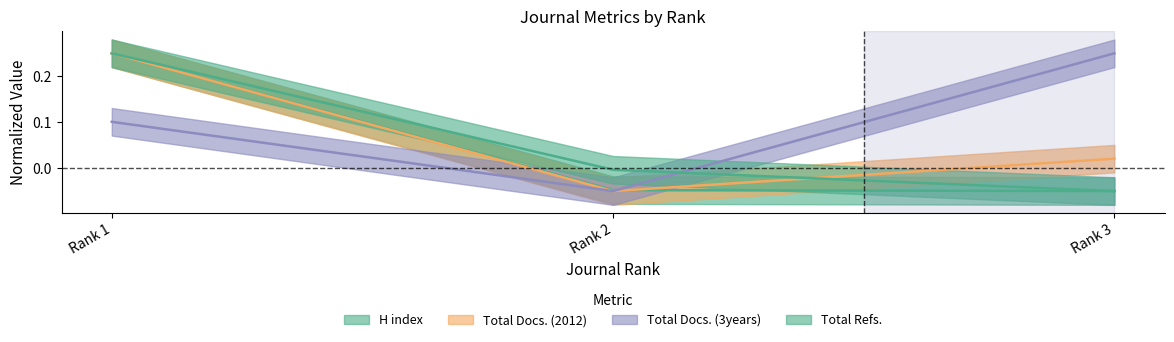

How many negative values does the Total Docs. (3years) series have?

1